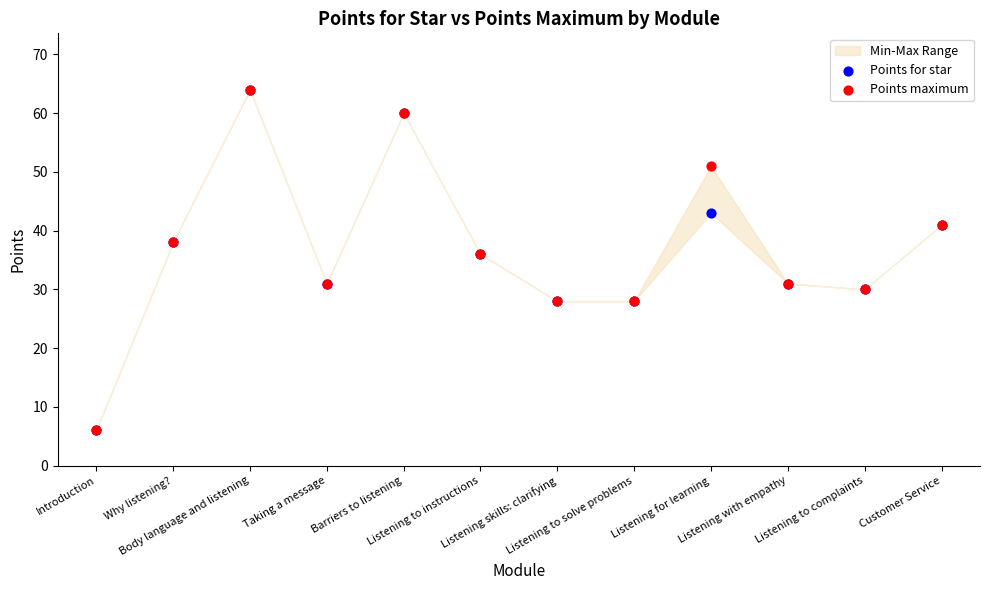

What are all the series names shown in the legend?

Points for star, Points maximum